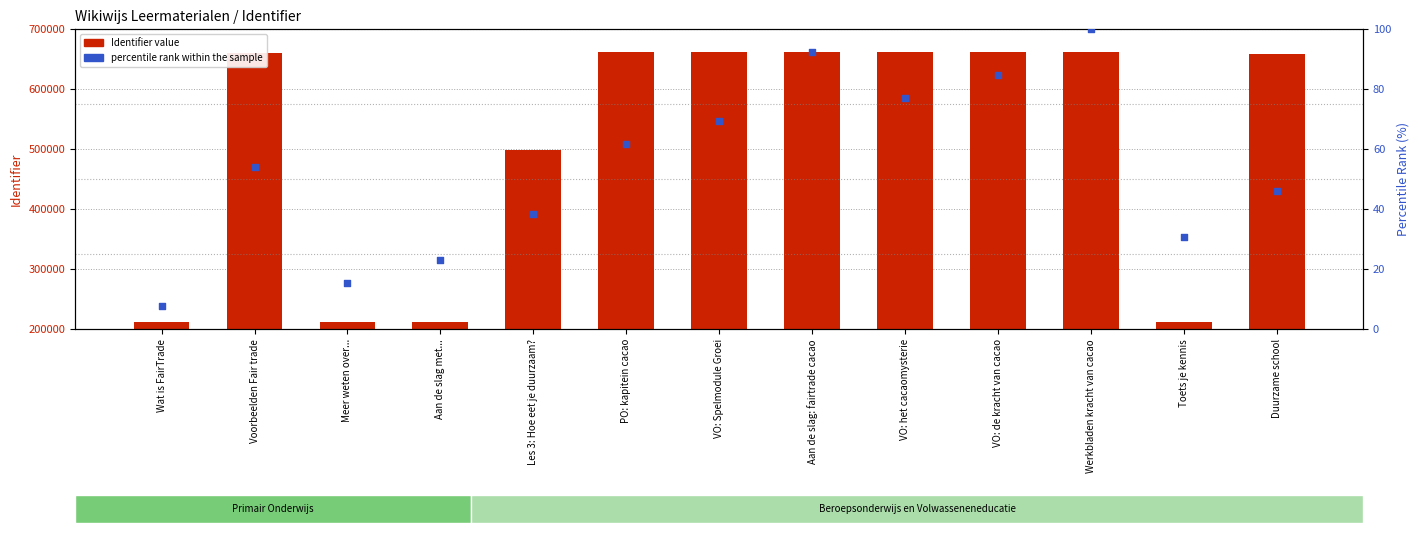

Which series has the largest total across all categories?

Identifier (count)